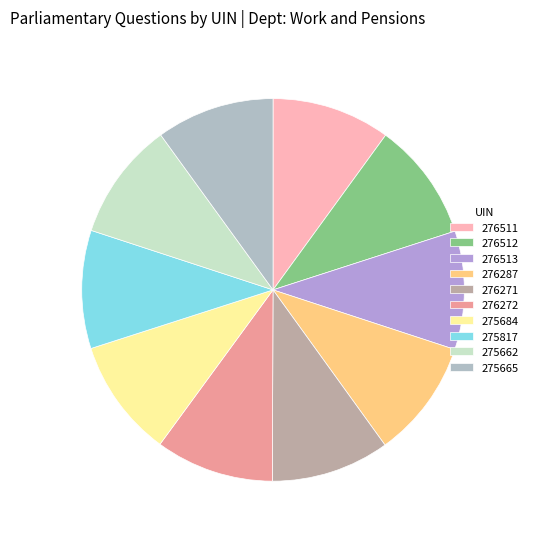

Count the number of slices in the pie.

10